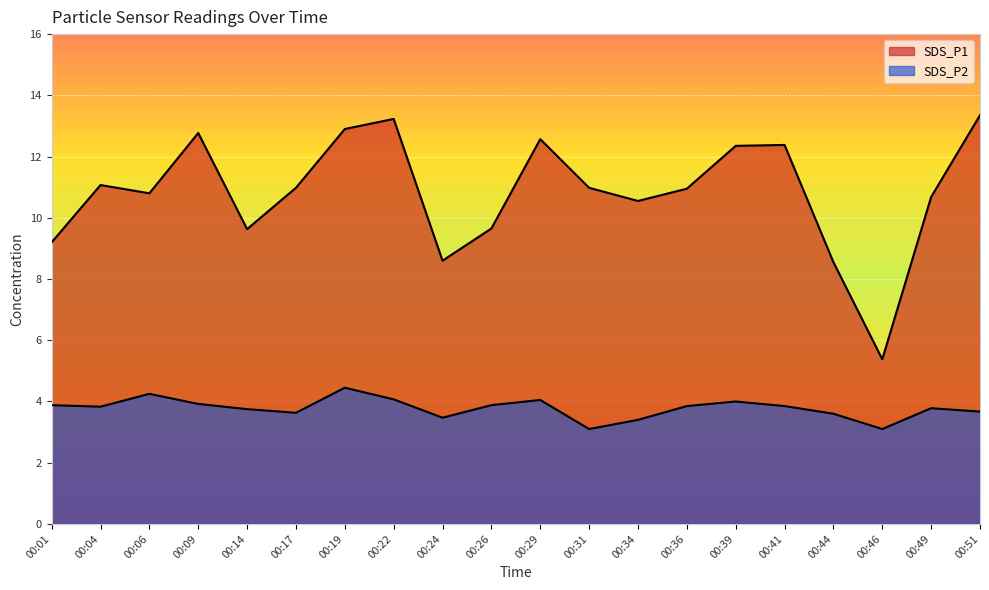

The SDS_P1 series shows 8.6 at 00:44. True or false?

True